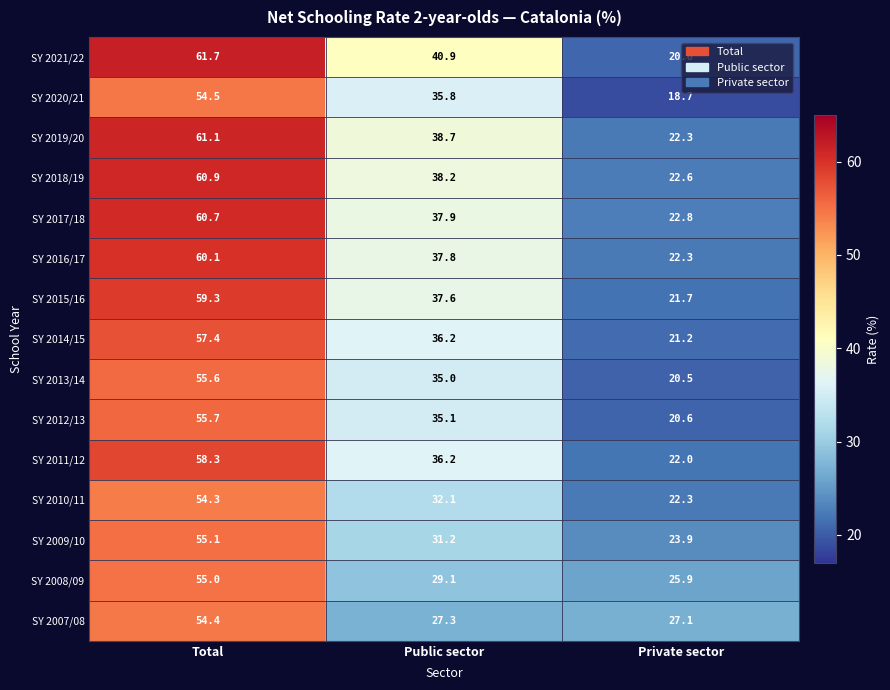

Which series has the largest range (max minus min)?

SY 2021/22